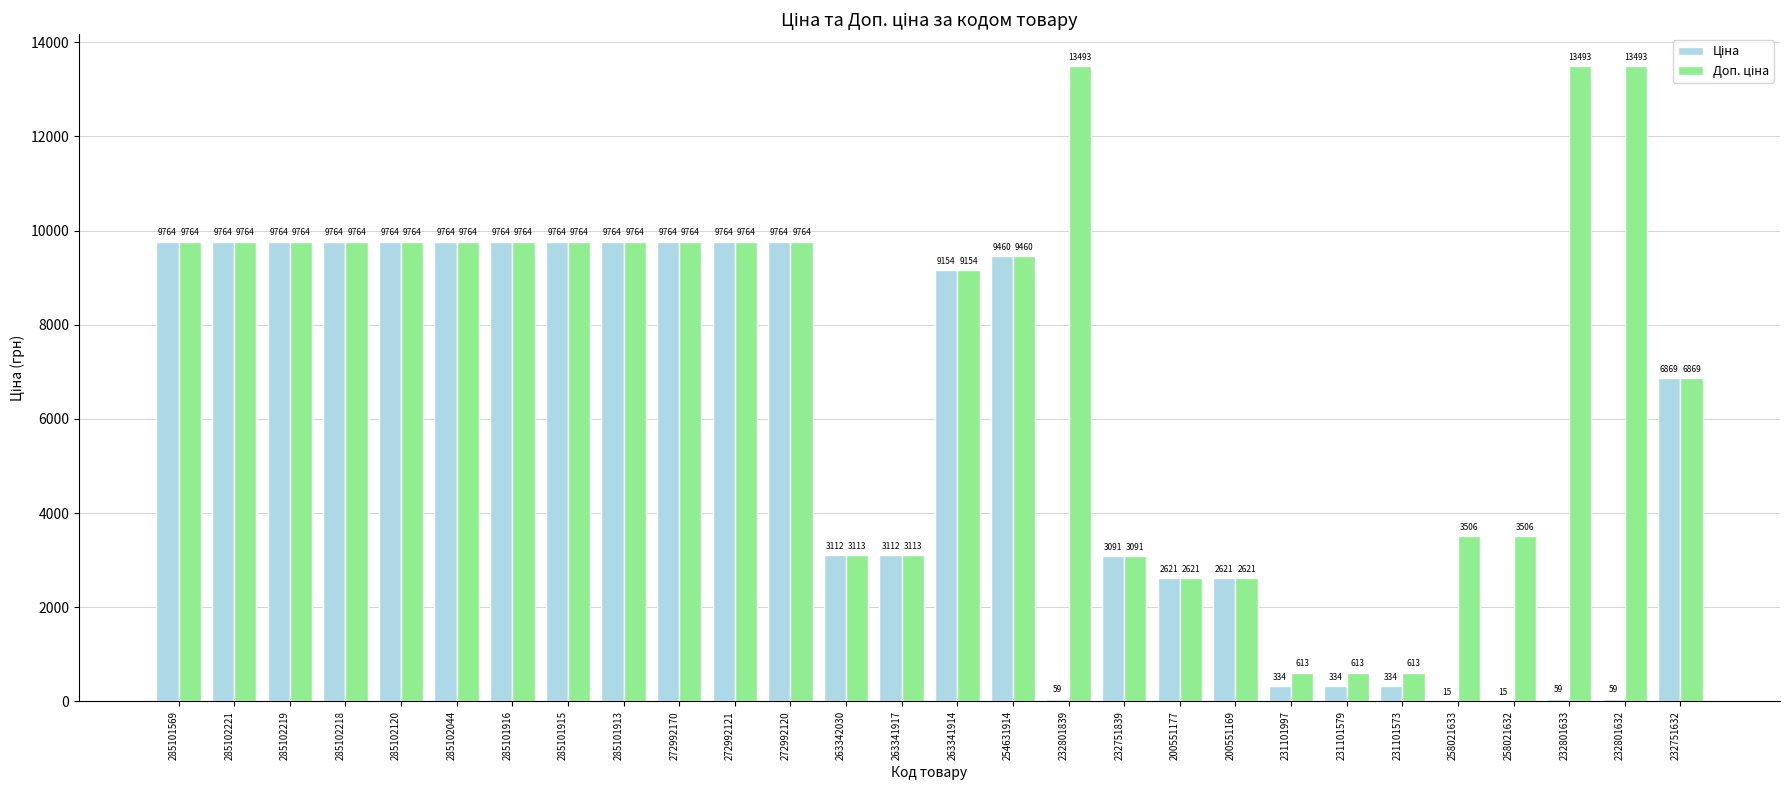

How many categories are shown in the chart?

28